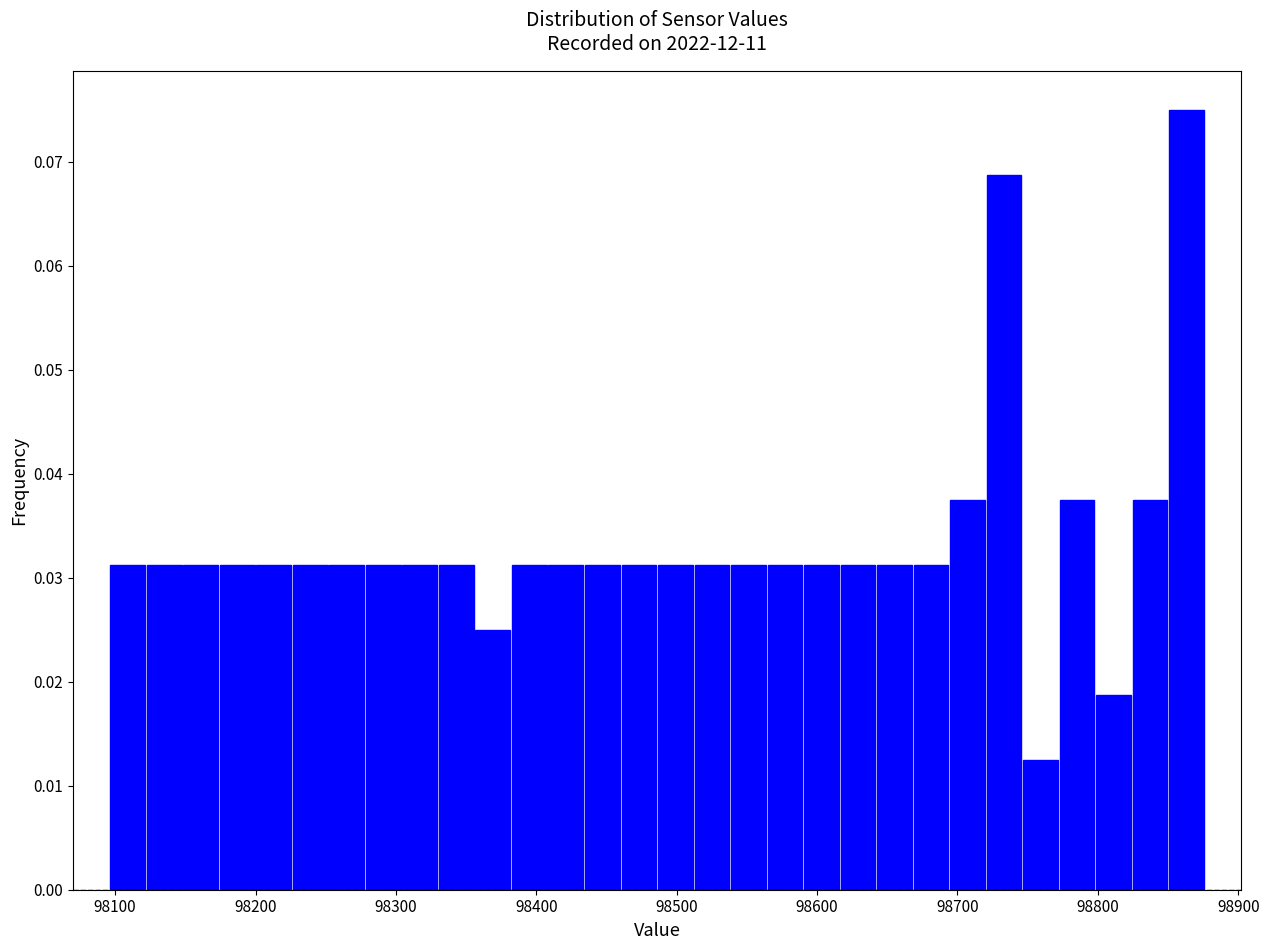

Around what value on the x-axis is the tallest bar? Give the approximate position of its centre, as read against the axis.

98860